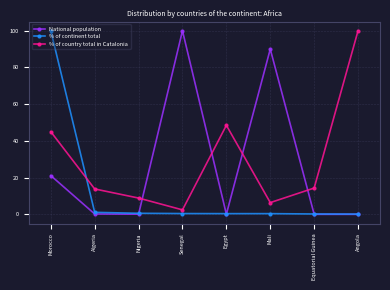

At how many categories does at least one series exceed 41?

5